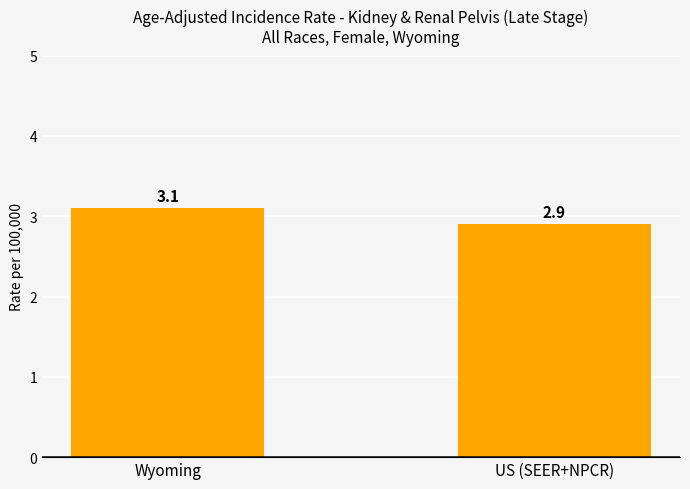

Which has a higher value, Wyoming or US (SEER+NPCR)?

Wyoming